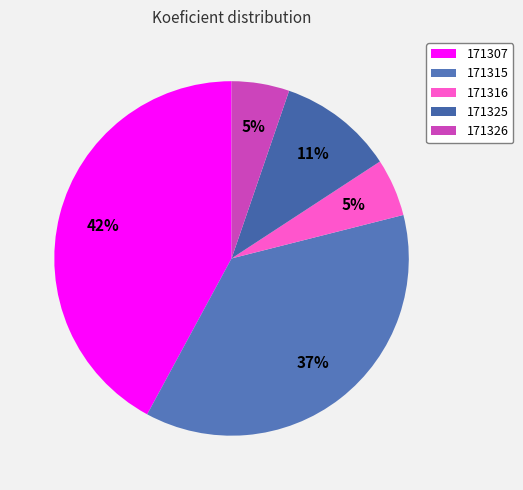

Does 171315 represent more than half of the total?

No